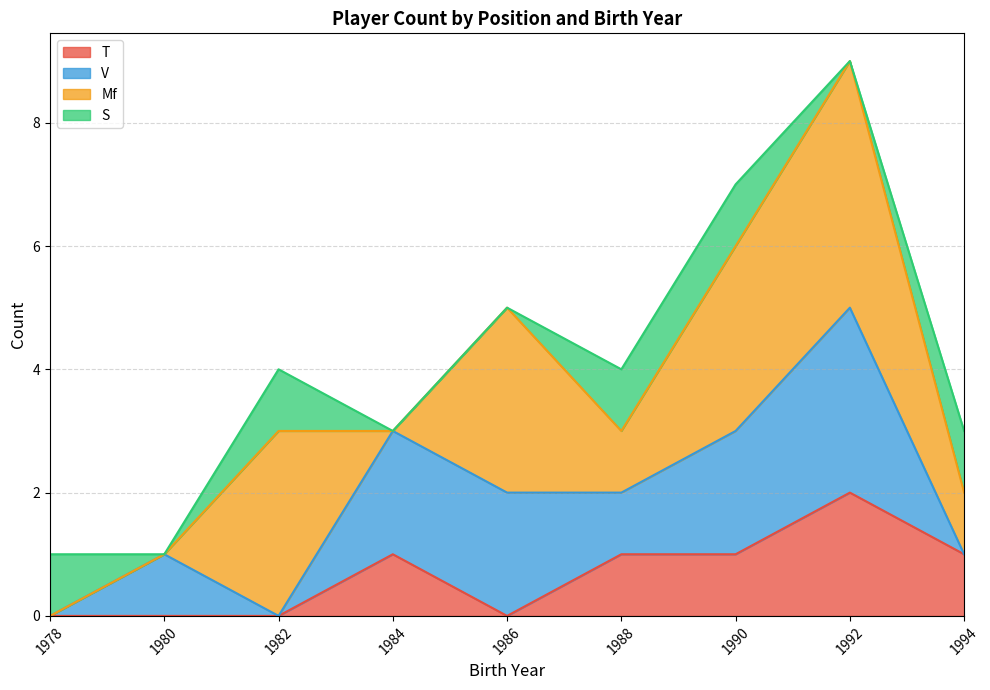

Is the value of T at 1986 greater than the value of Mf at 1984?

No